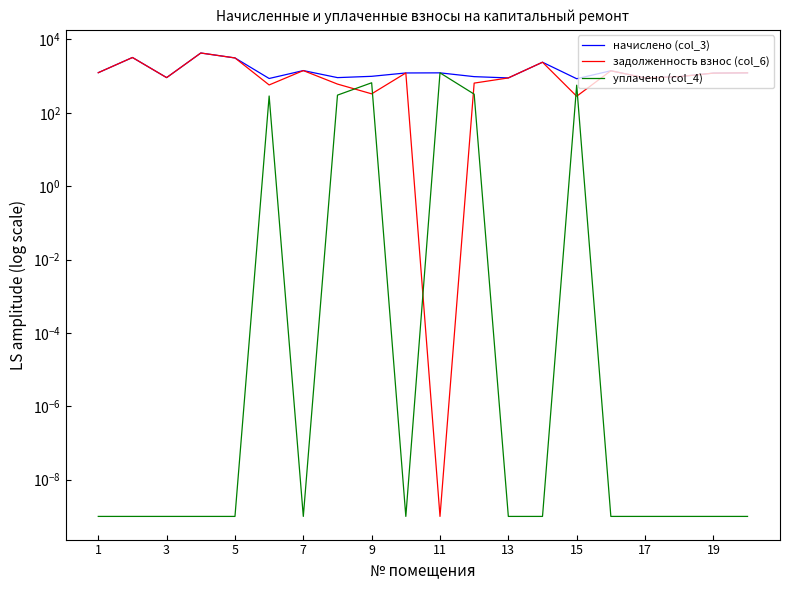

Reading left to right, transcribe all the data shown in this chart.

начислено (col_3): 1236.4	3206.2	907.0	4249.3	3118.3	858.6	1409.8	907.0	983.8	1214.4	1223.2	964.0	889.4	2382.7	845.5	1394.5	889.4	966.2	1203.4	1223.2
задолженность взнос (col_6): 1236.4	3206.2	907.0	4249.3	3118.3	572.4	1409.8	604.6	327.9	1214.4	0.0	642.7	889.4	2382.7	281.8	1394.5	889.4	966.2	1203.4	1223.2
уплачено (col_4): 0.0	0.0	0.0	0.0	0.0	286.2	0.0	302.3	655.9	0.0	1223.2	321.4	0.0	0.0	563.6	0.0	0.0	0.0	0.0	0.0